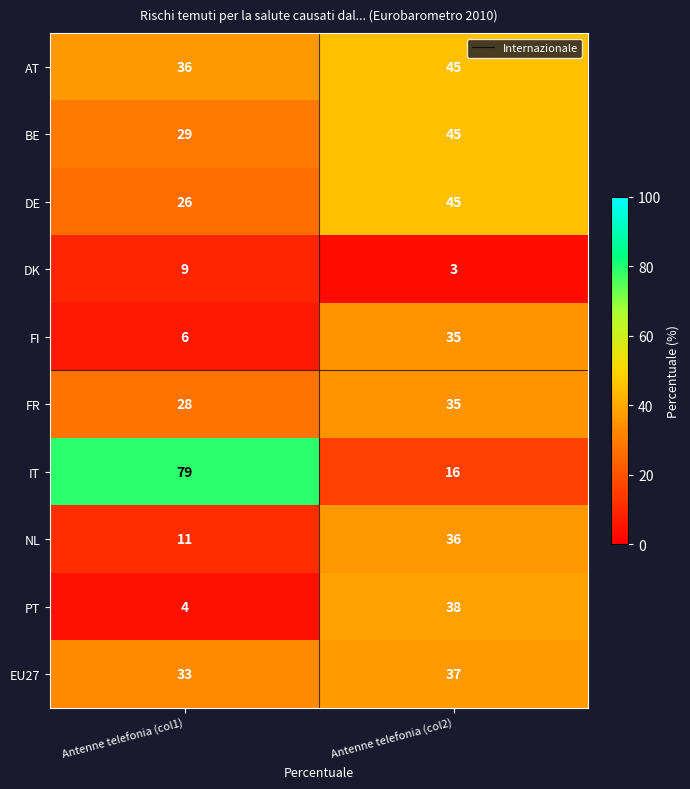

Reading left to right, what are all the values shown in this chart?

AT: 36	45
BE: 29	45
DE: 26	45
DK: 9	3
FI: 6	35
FR: 28	35
IT: 79	16
NL: 11	36
PT: 4	38
EU27: 33	37